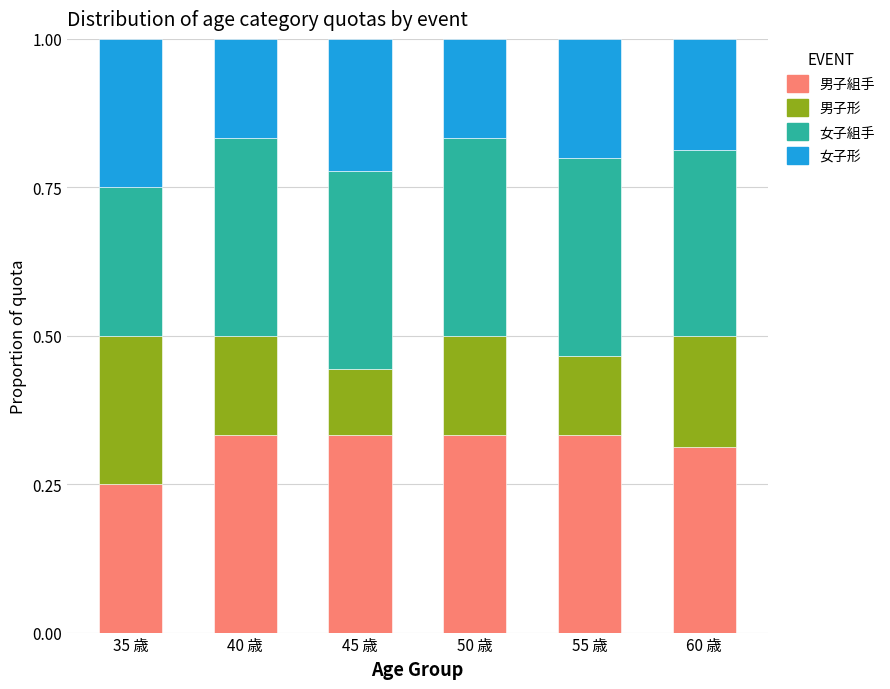

The 男子組手 series shows 0.2 at 60 歳. True or false?

False